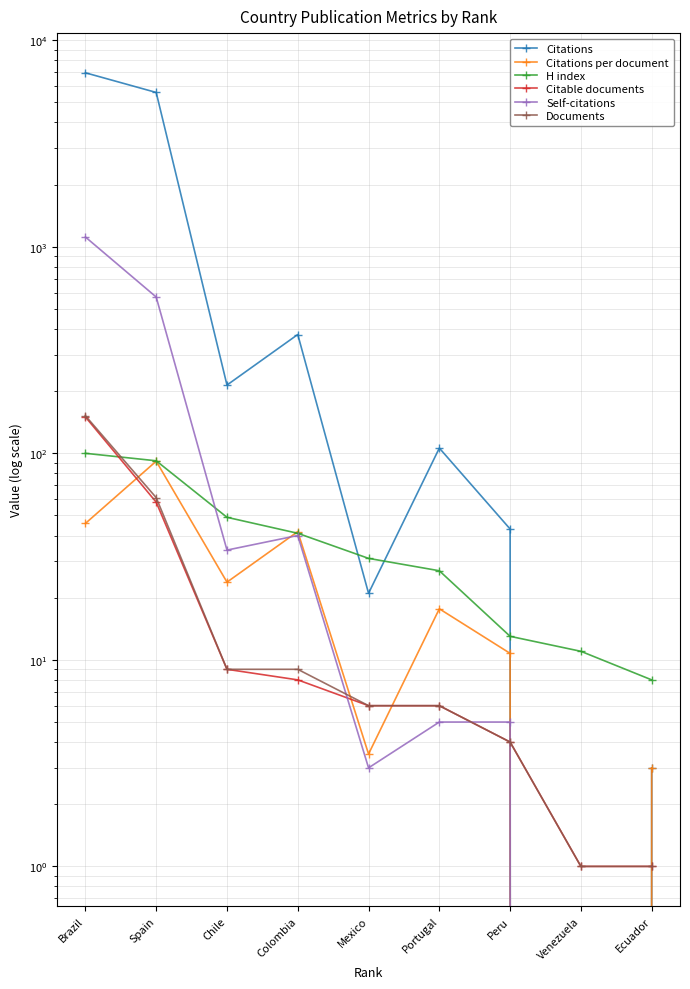

What is the difference between the maximum and minimum values in the Self-citations series?

1115.0